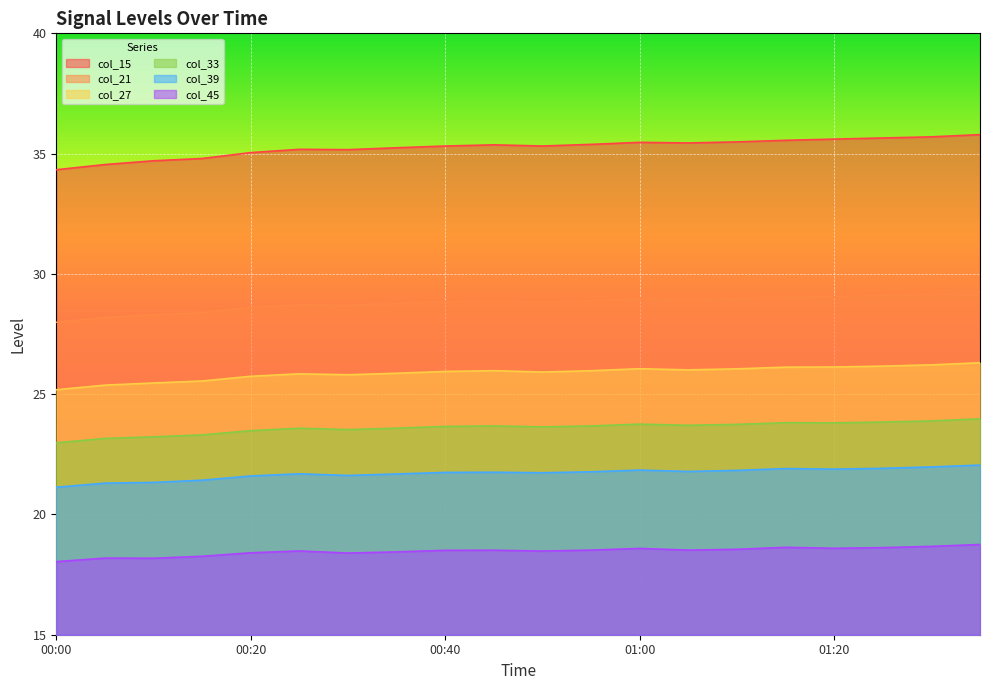

Which series has the widest spread of values?

col_15